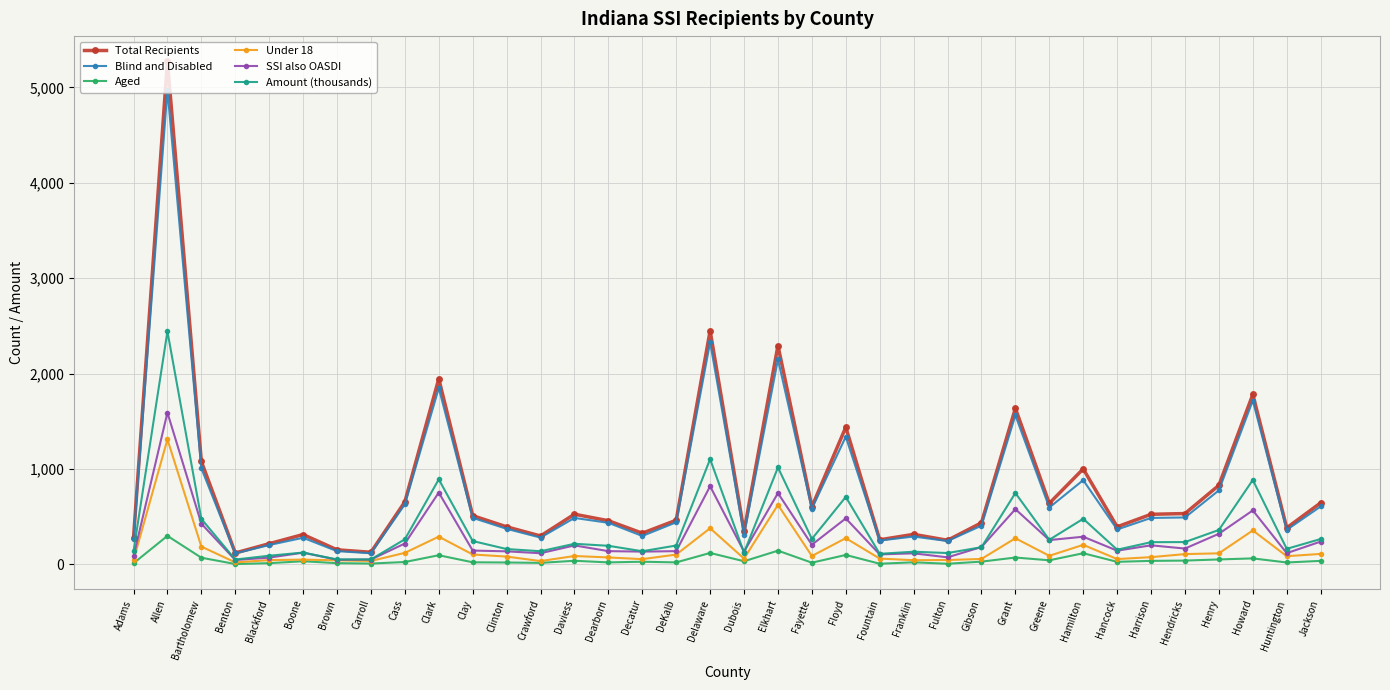

Which series has the largest range (max minus min)?

Total Recipients